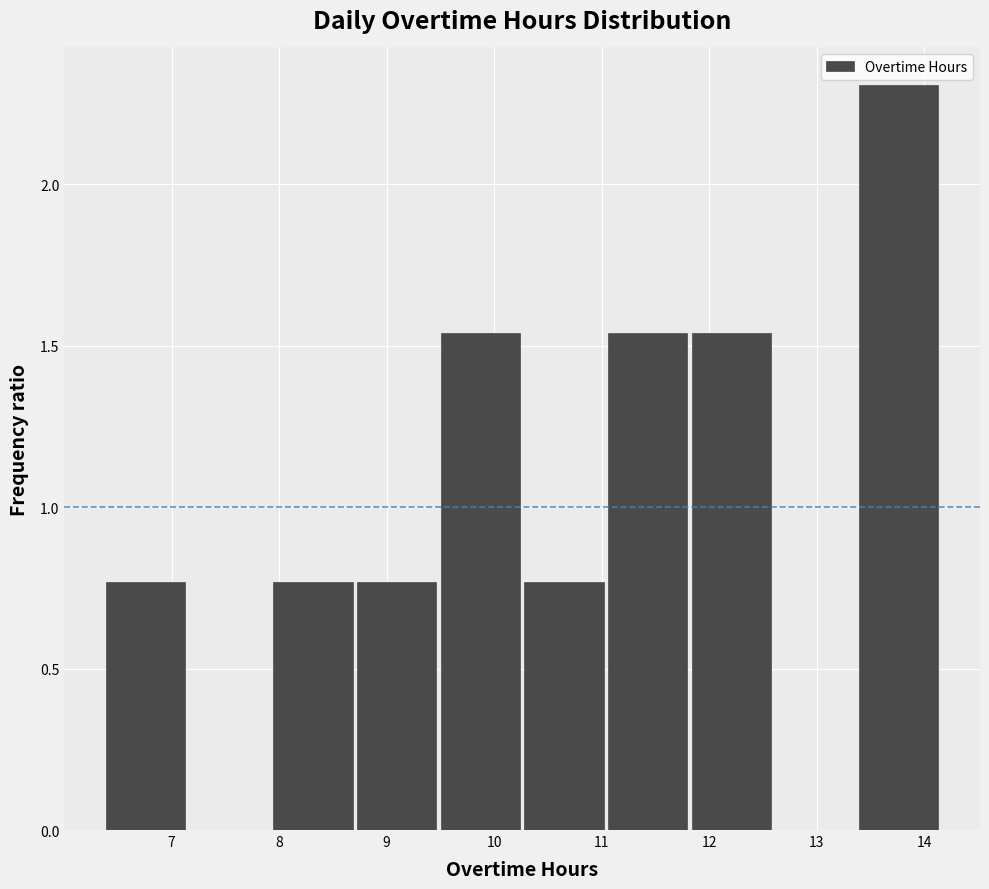

Reading left to right, transcribe this chart: for each bar, give the range it covers on the x-axis and its height. Neither the bar edges nor the heights are printed on the chart, so give them approximately, as read against the axes.

6.4 to 7.1: 0.75
7.1 to 7.9: 0
7.9 to 8.7: 0.75
8.7 to 9.5: 0.75
9.5 to 10.3: 1.55
10.3 to 11.0: 0.75
11.0 to 11.8: 1.55
11.8 to 12.6: 1.55
12.6 to 13.4: 0
13.4 to 14.2: 2.30